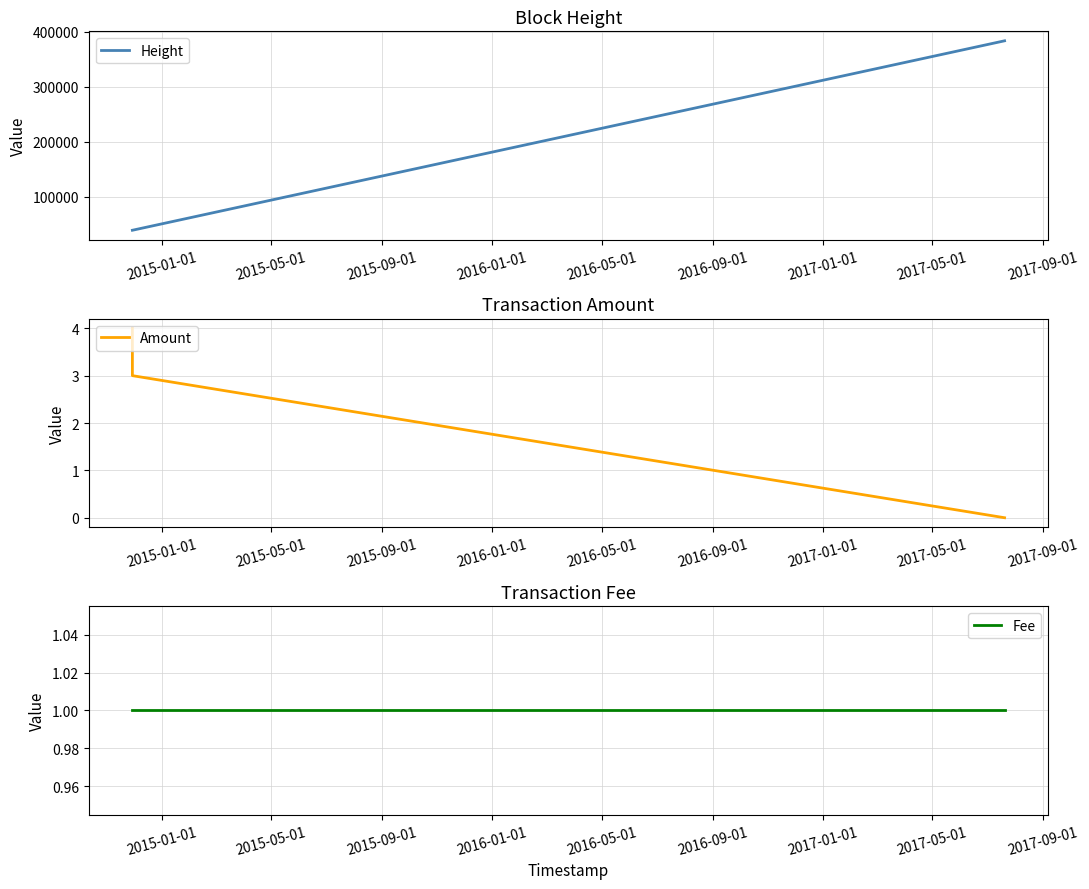

What is the lowest value of the Height series?

39205